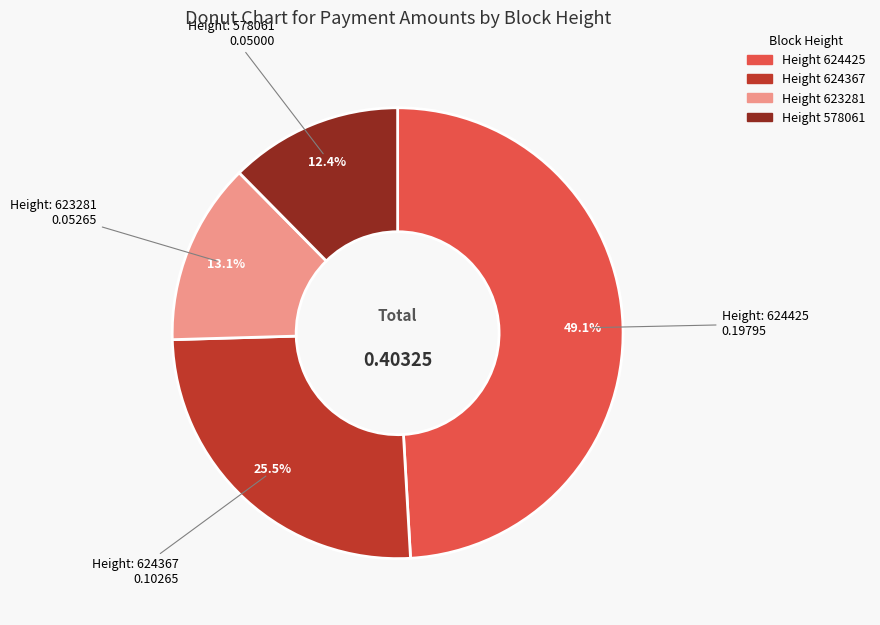

Does any single category account for the majority?

No